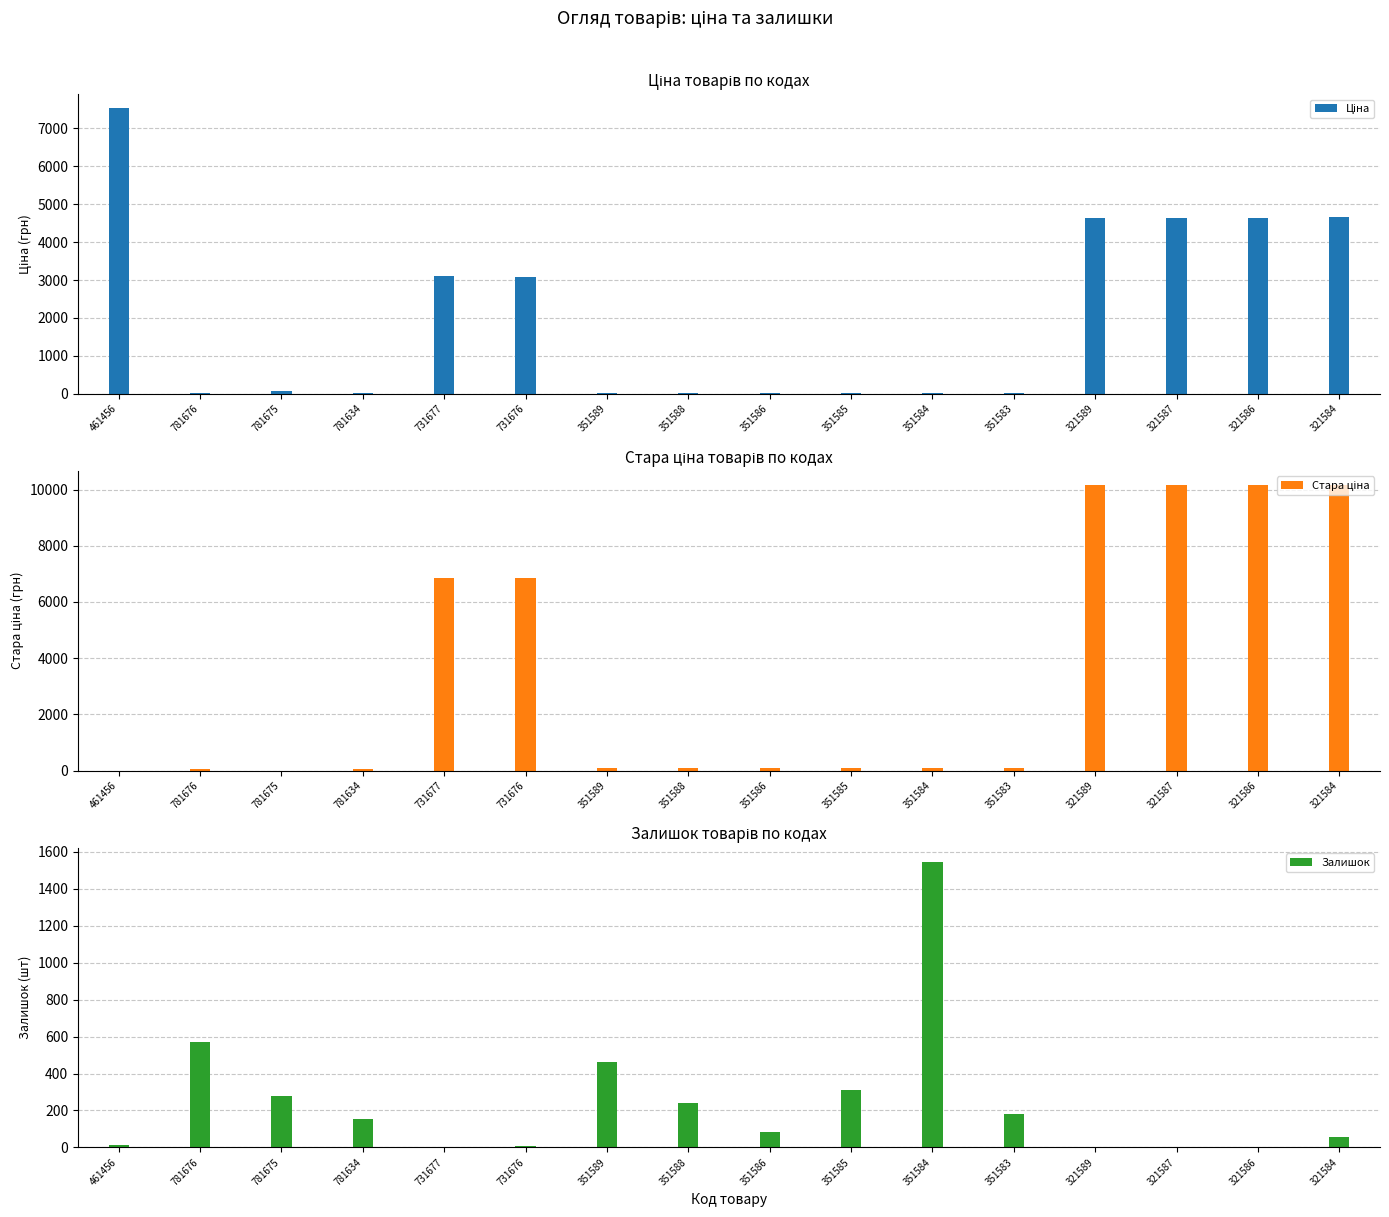

What is the label of the 9th bar from the right?

351588